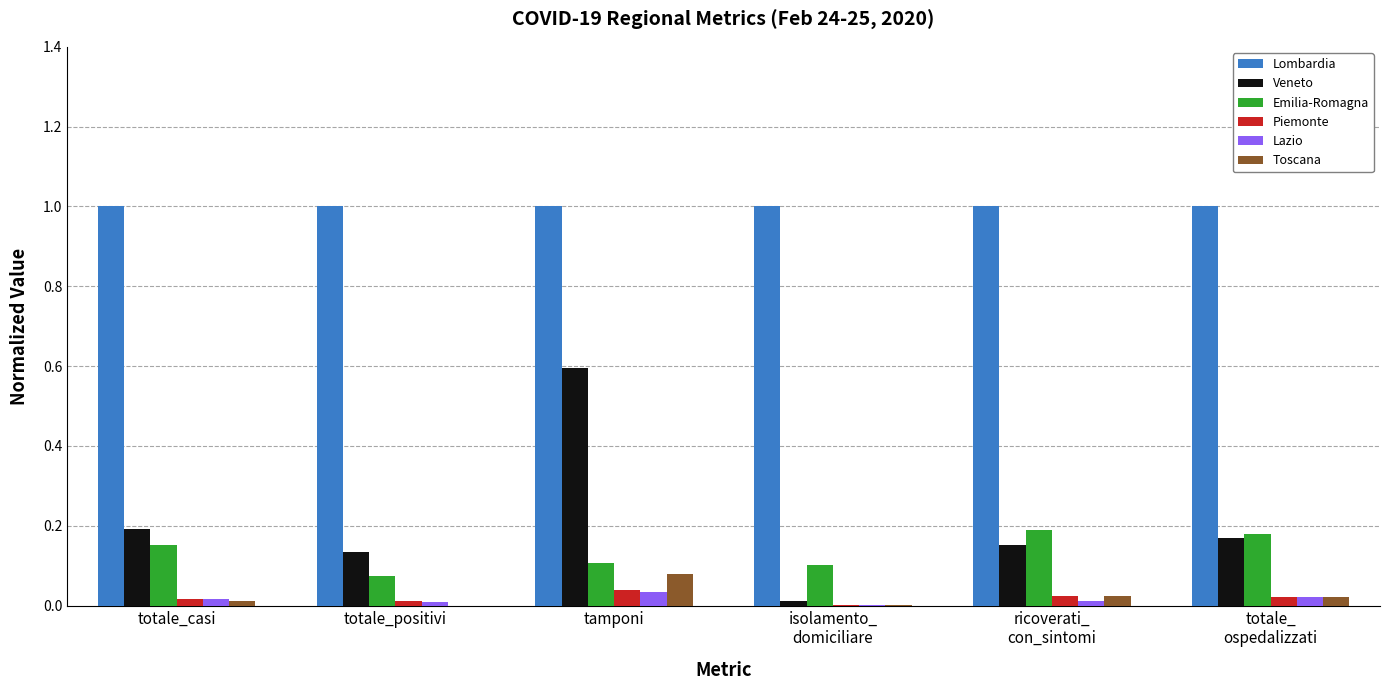

What is the maximum value shown in the chart?

1.0